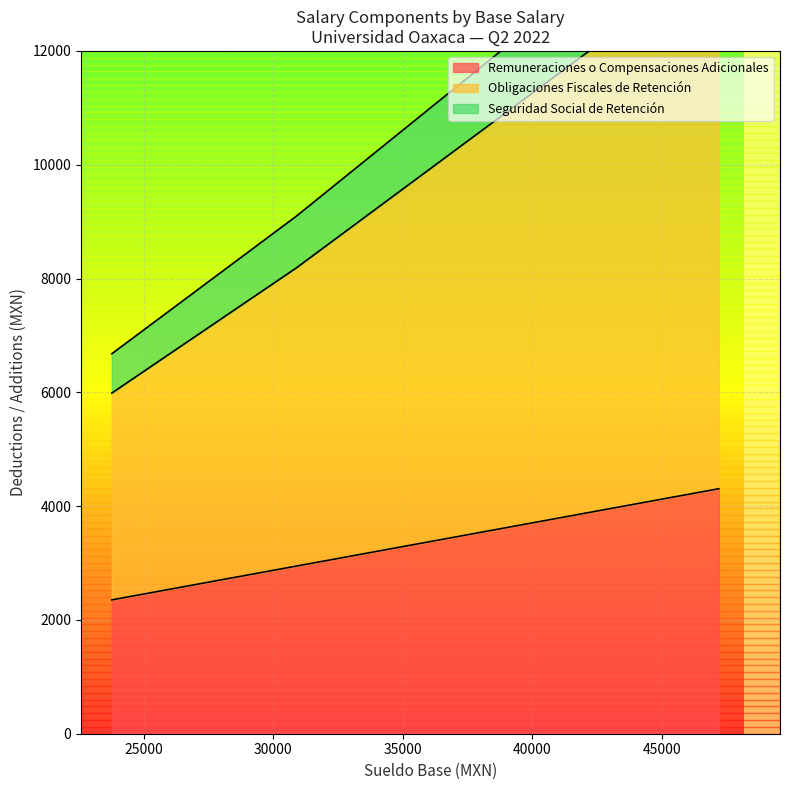

What is the label of the 3rd point from the right?

23762.16